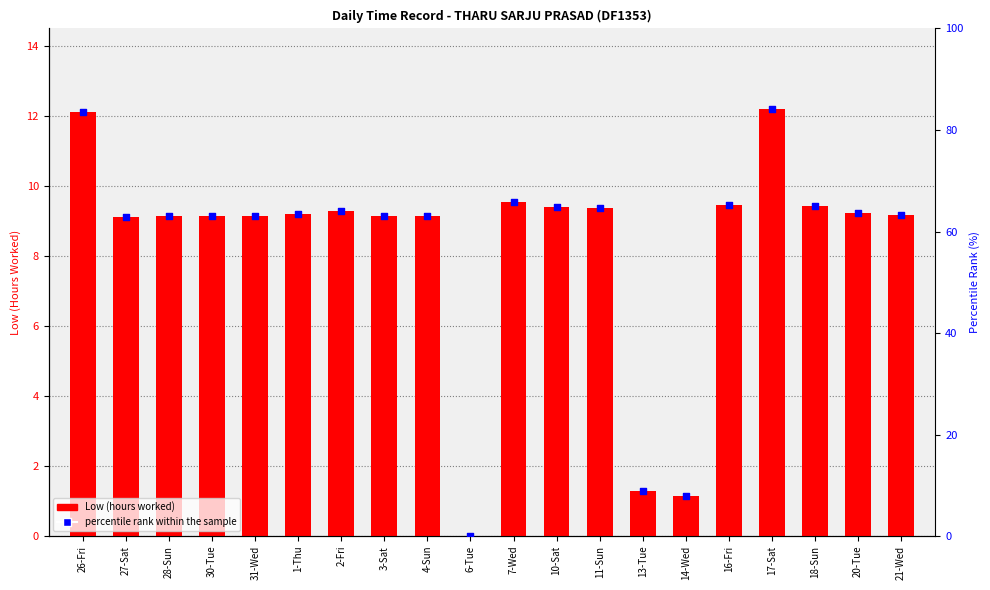

Which series has the widest spread of Y values?

percentile rank within the sample